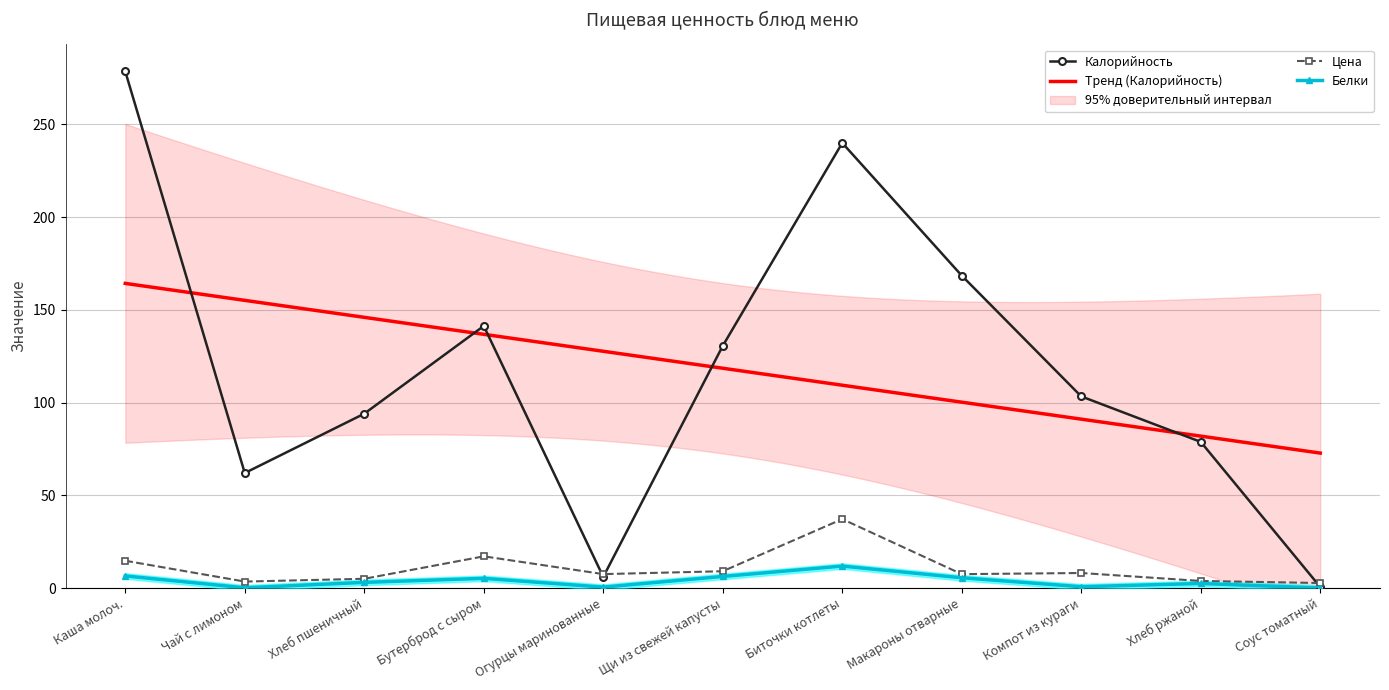

True or false: Цена and Белки cross at least once.

False